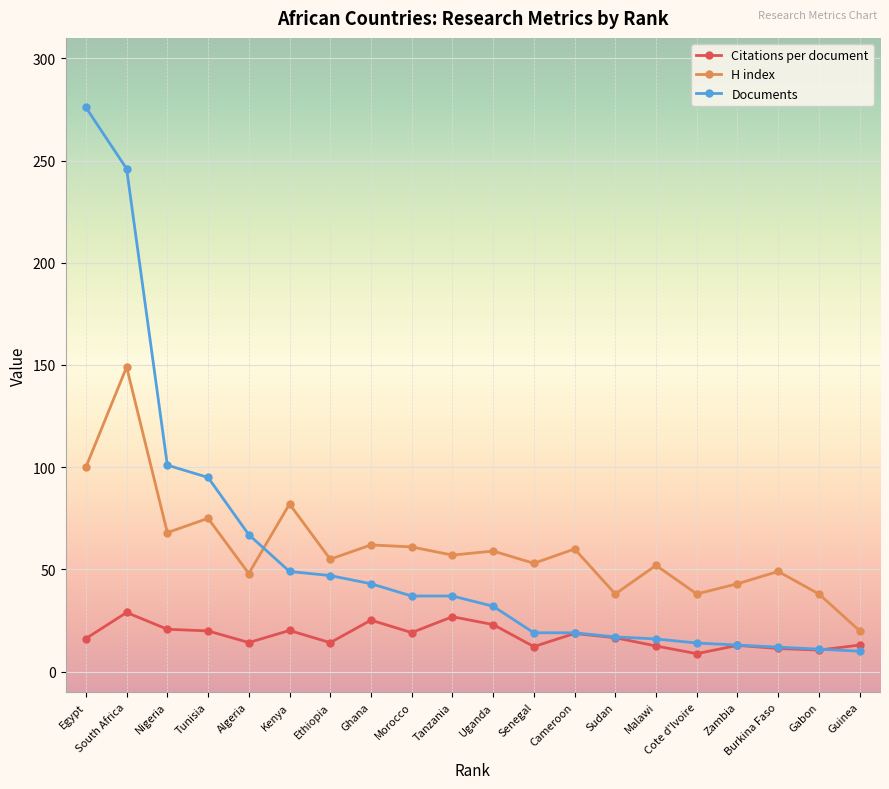

At which category does the chart reach its peak across all series?

Egypt